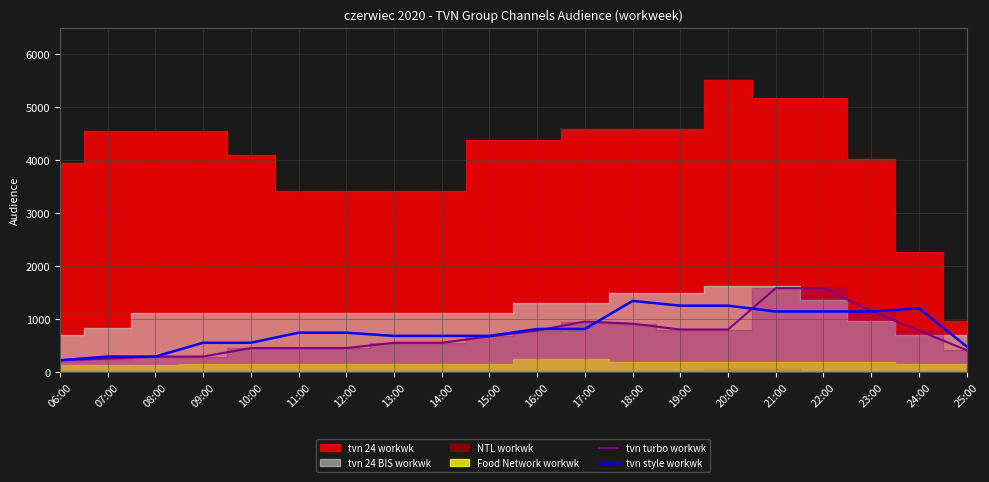

Where do tvn turbo workwk and tvn style workwk first cross each other?

16:00 and 17:00